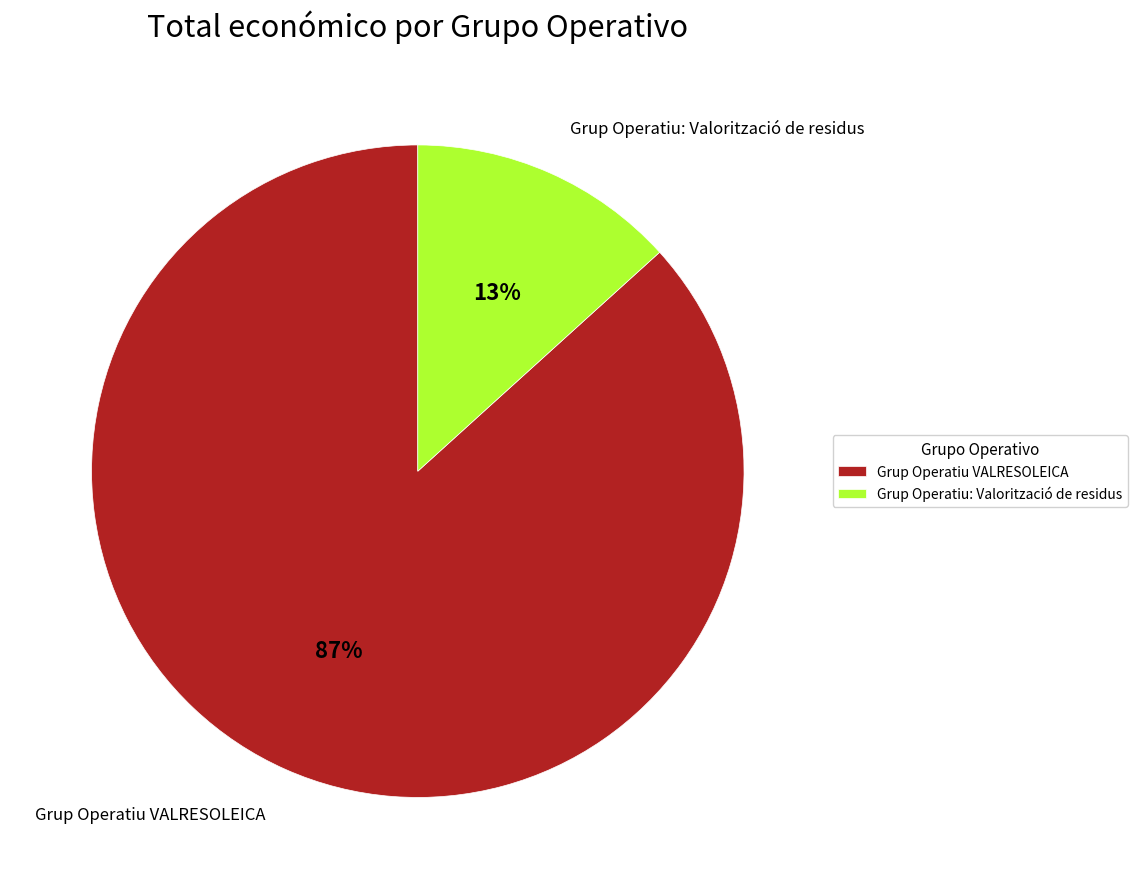

Rank the categories by value from highest to lowest.

Grup Operatiu VALRESOLEICA, Grup Operatiu: Valorització de residus